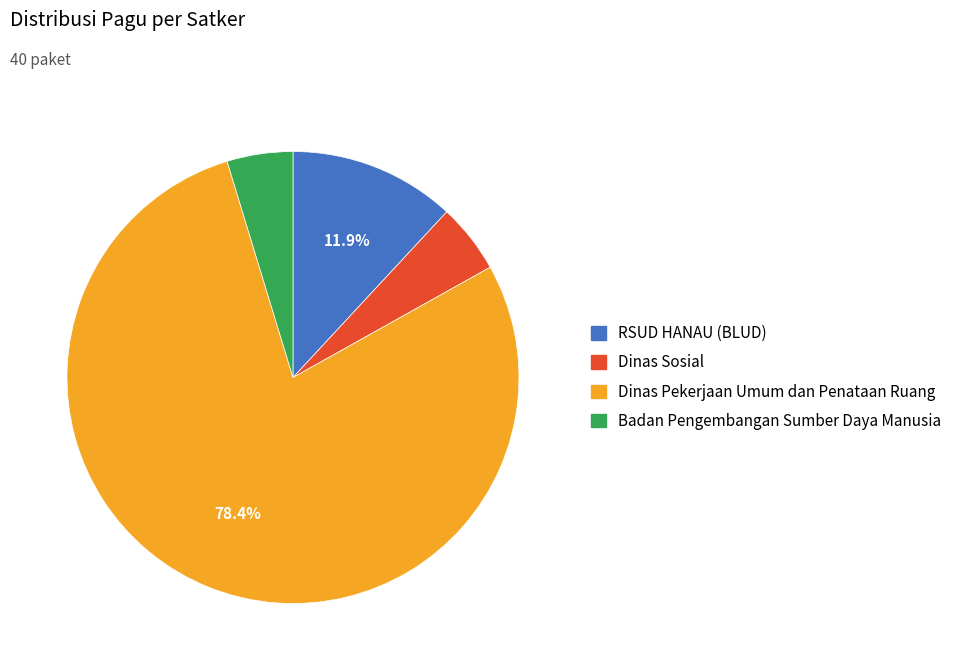

Does any single category account for the majority?

Yes